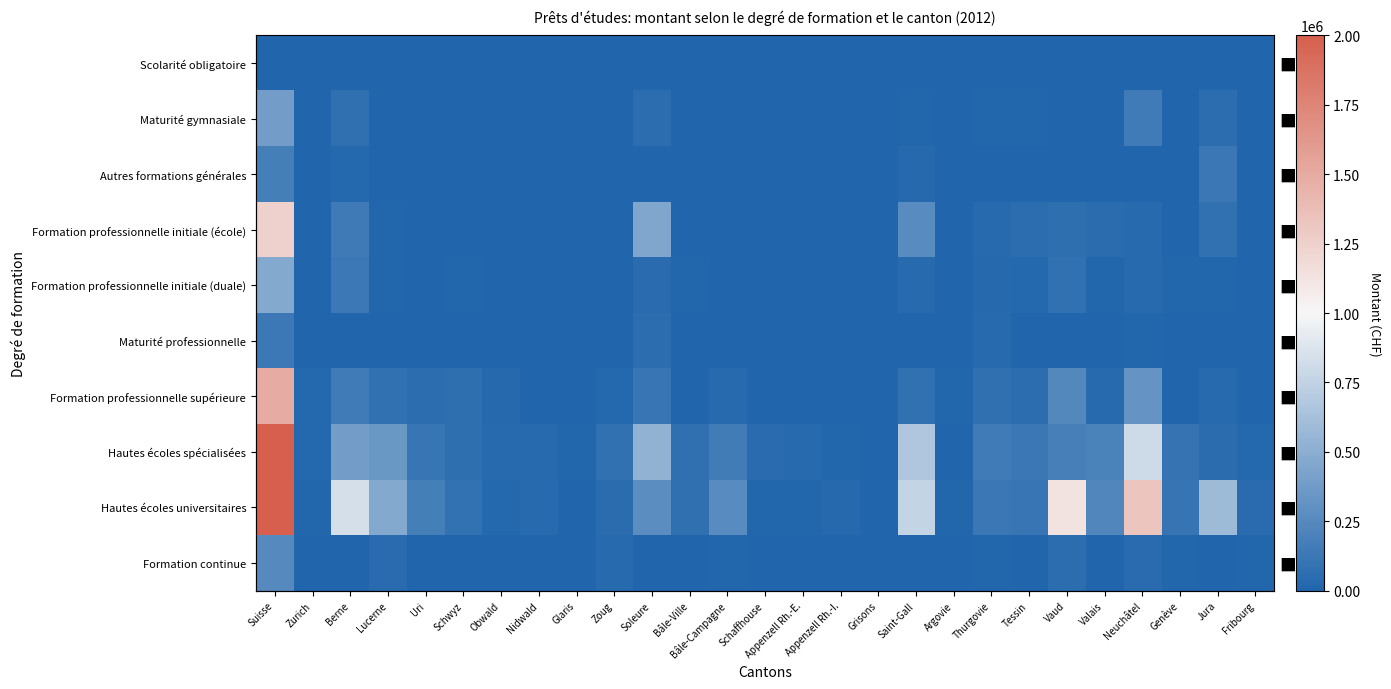

Which series has the largest total across all categories?

Hautes écoles universitaires